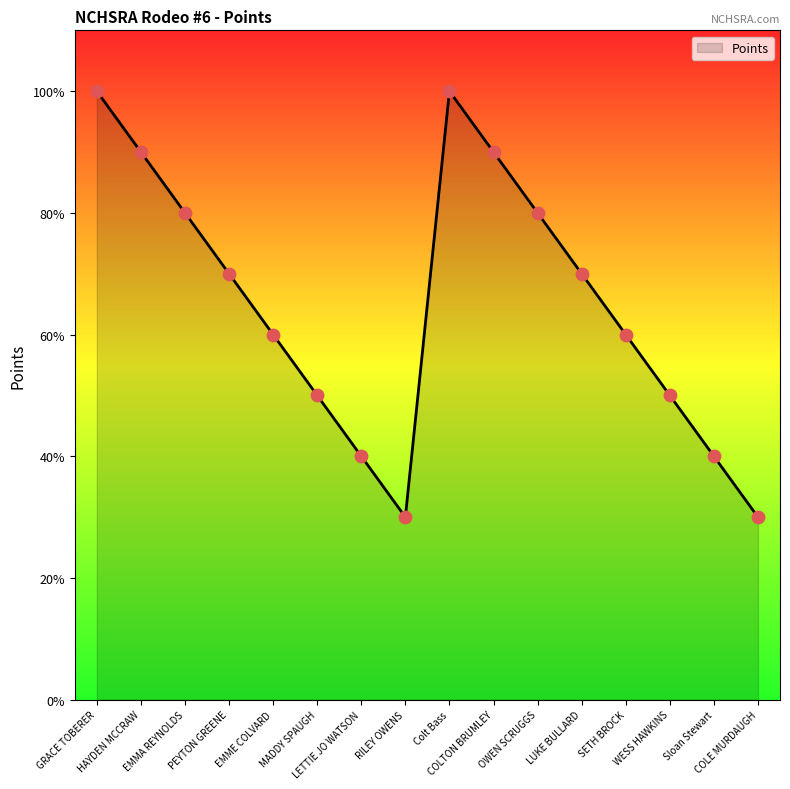

What is the ratio of the value at WESS HAWKINS to the value at EMMA REYNOLDS?

0.6